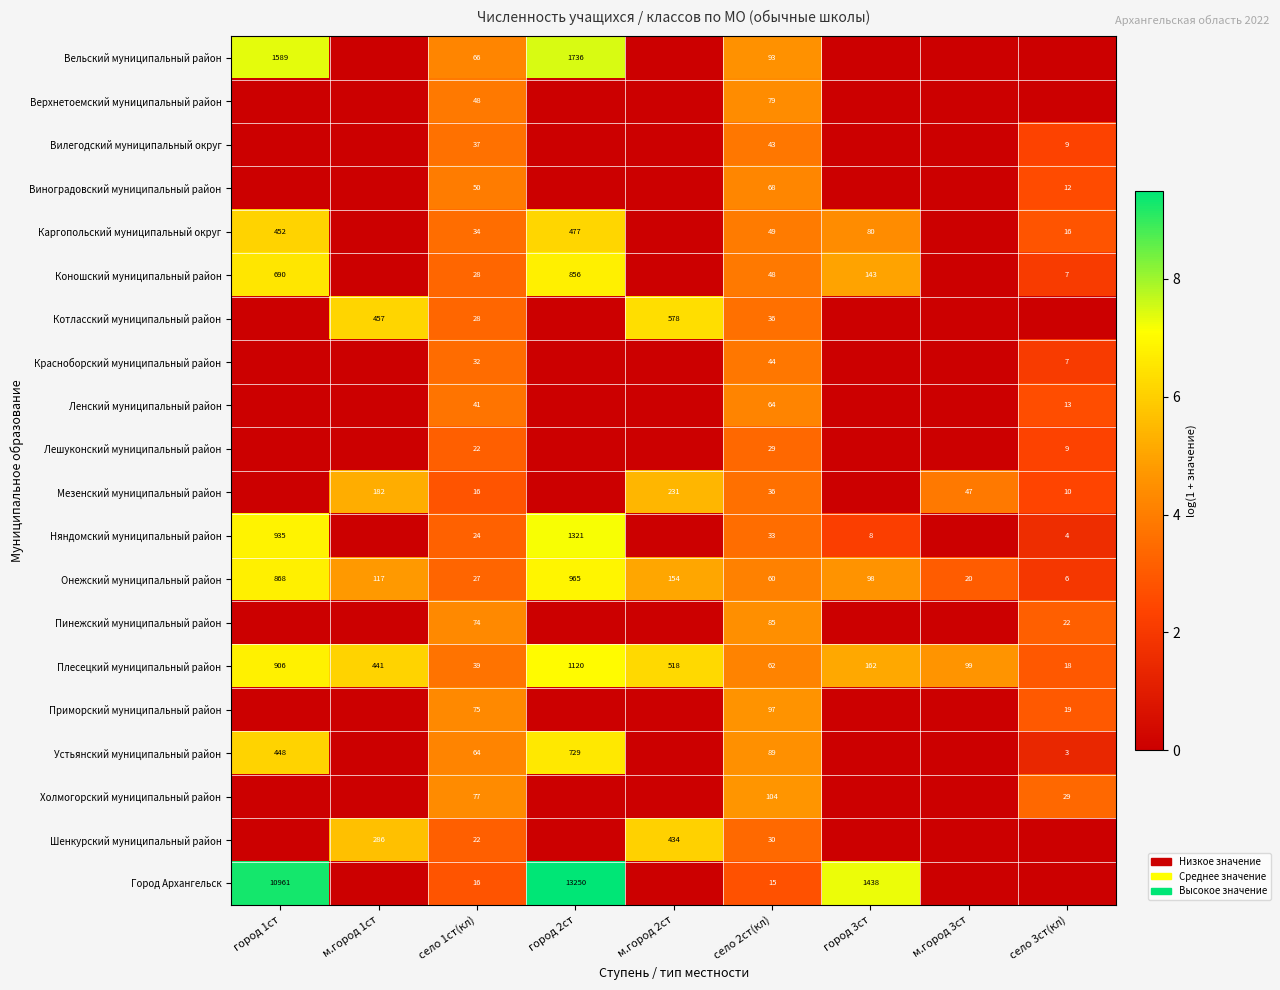

The Коношский муниципальный район series shows 5.7 at село 2ст(кл). True or false?

False